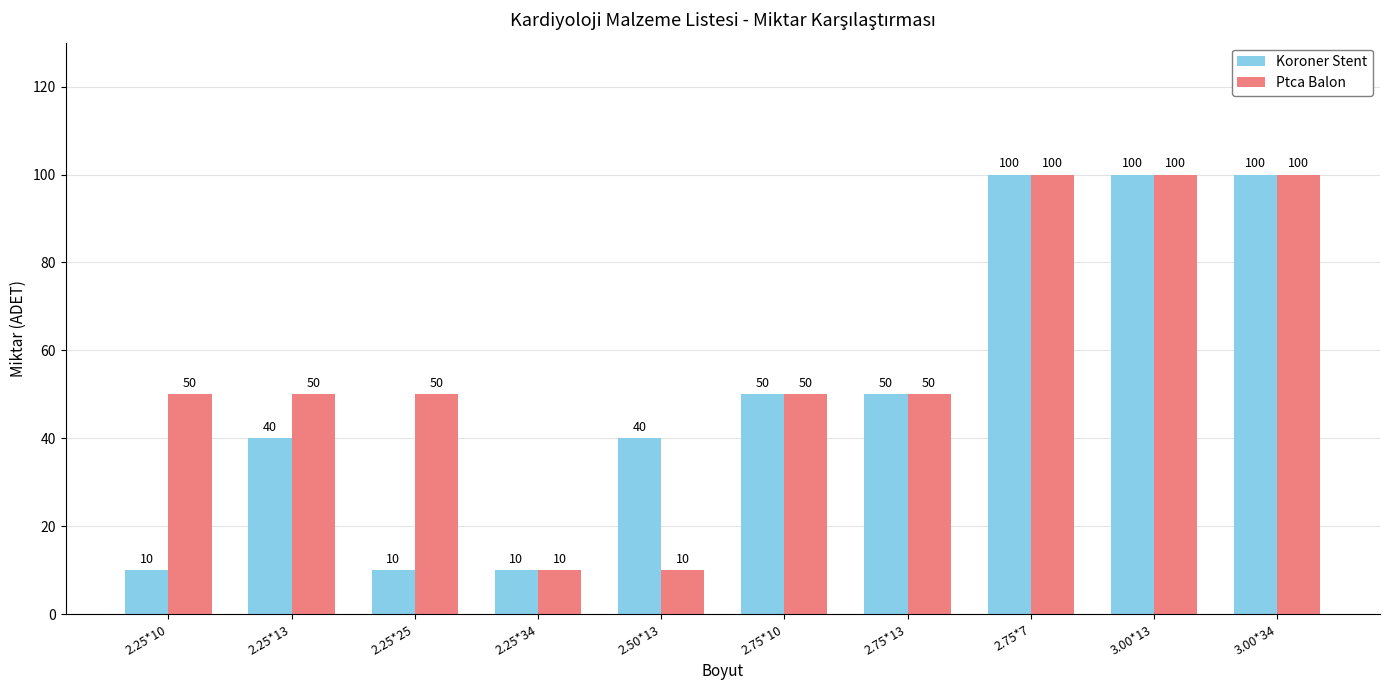

What is the difference between the highest and lowest values at 2.50*13?

30